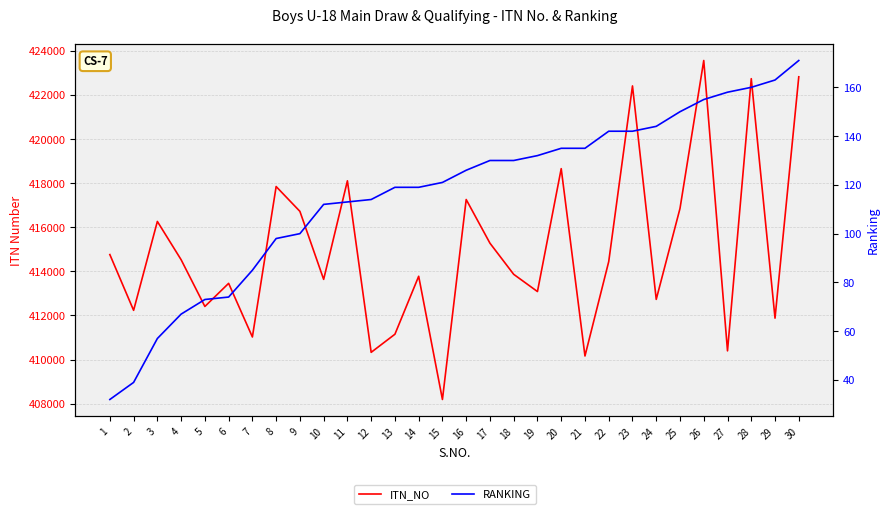

What is the total value across all series at 5?

412481